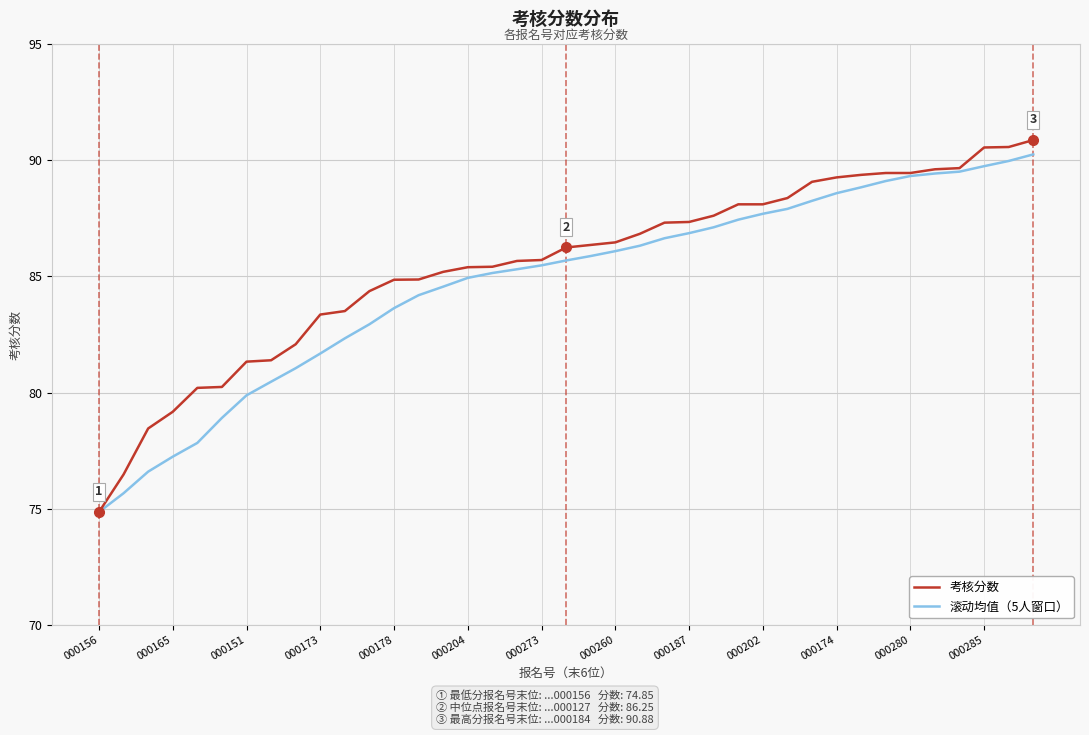

What is the maximum value shown in the chart?

90.9